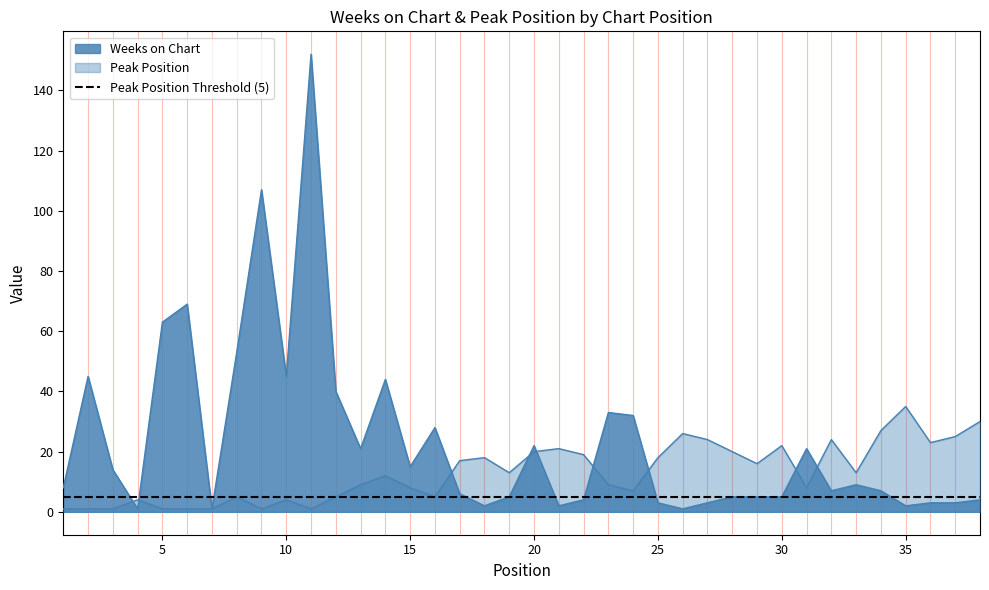

How many values in the Peak Position series are below 13?

19